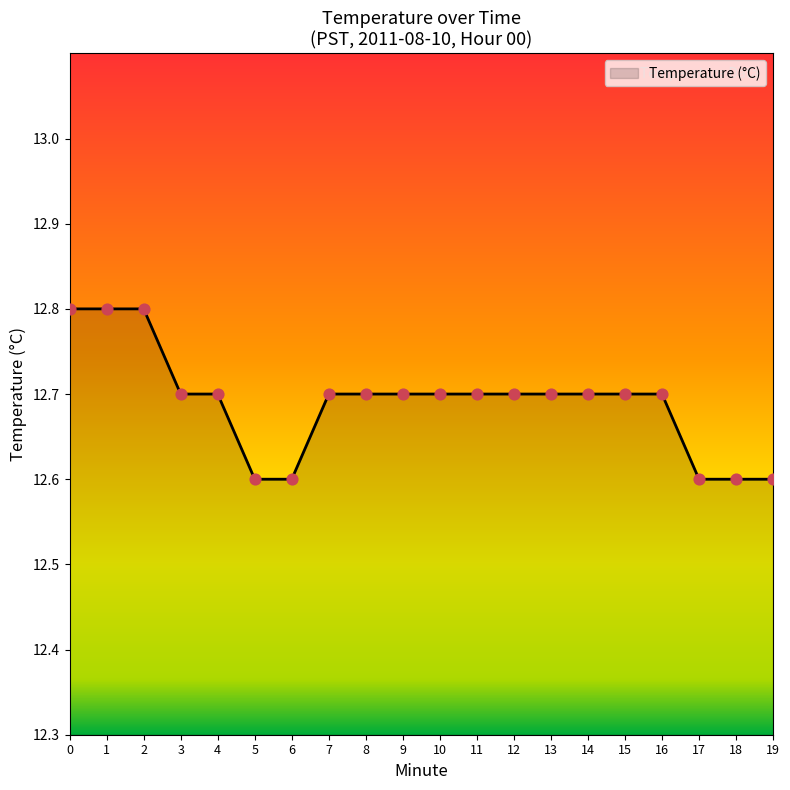

What is the change in value from 13 to 17?

-0.1